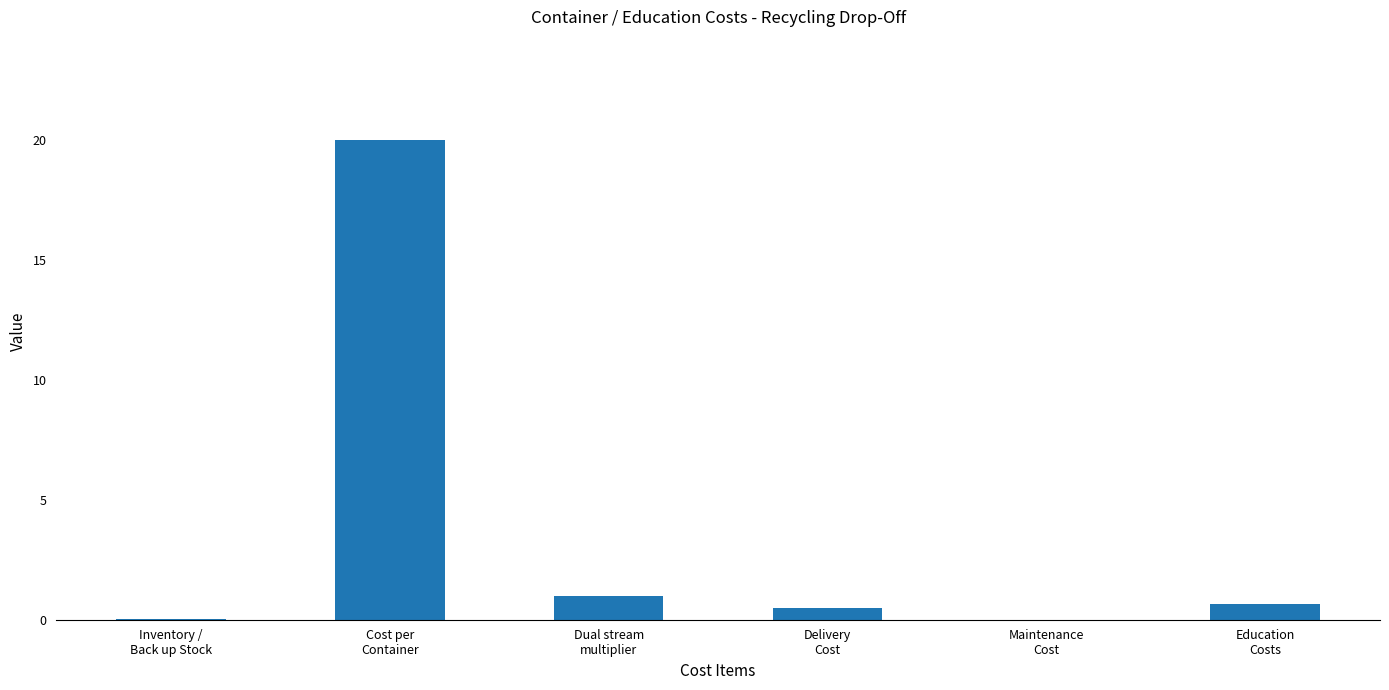

True or false: the data shows 0.5 at Delivery
Cost.

True